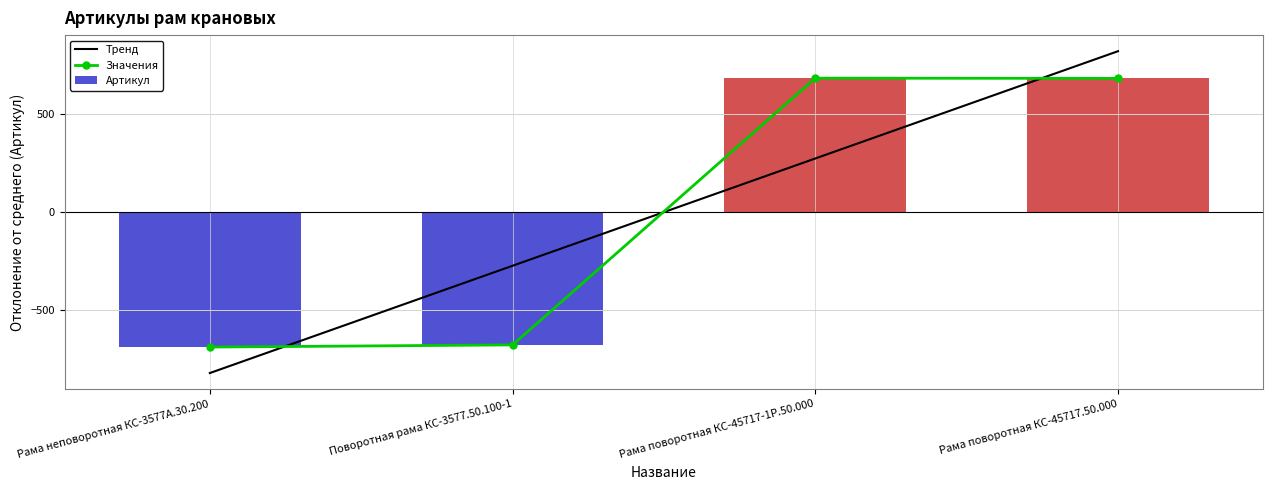

Reading right to left, transcribe all the data shown in this chart.

683.5	684.5	-678.5	-689.5